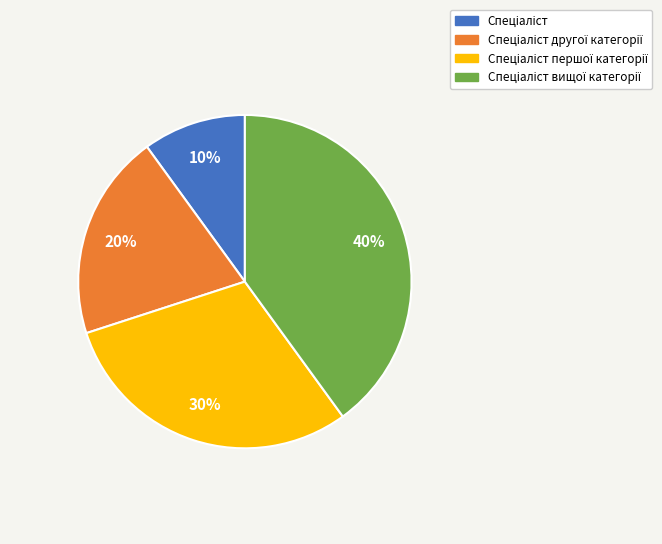

To the nearest percent, what is the average slice percentage?

25%